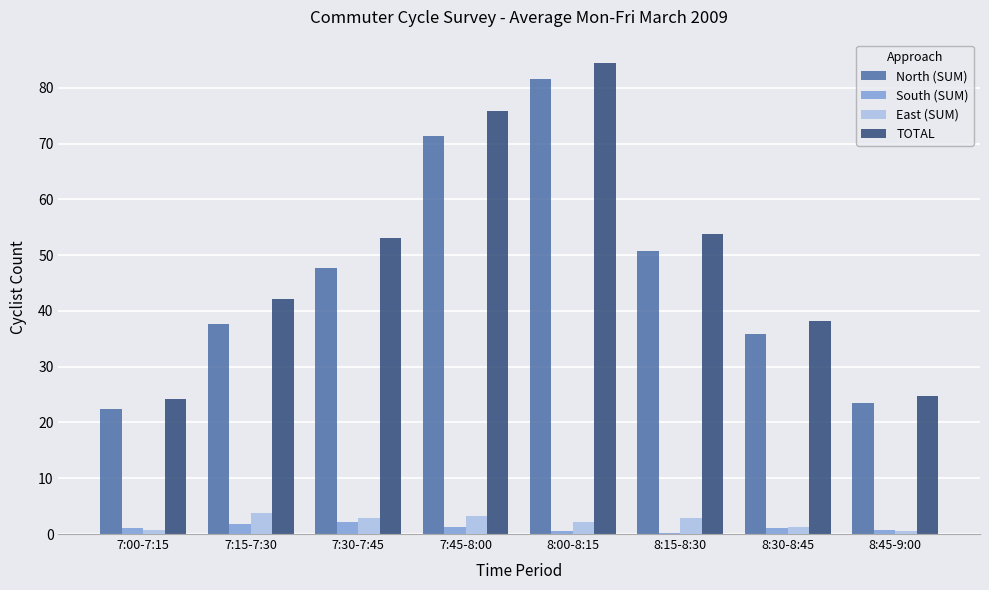

Which series changed the most between 7:30-7:45 and 8:45-9:00?

TOTAL